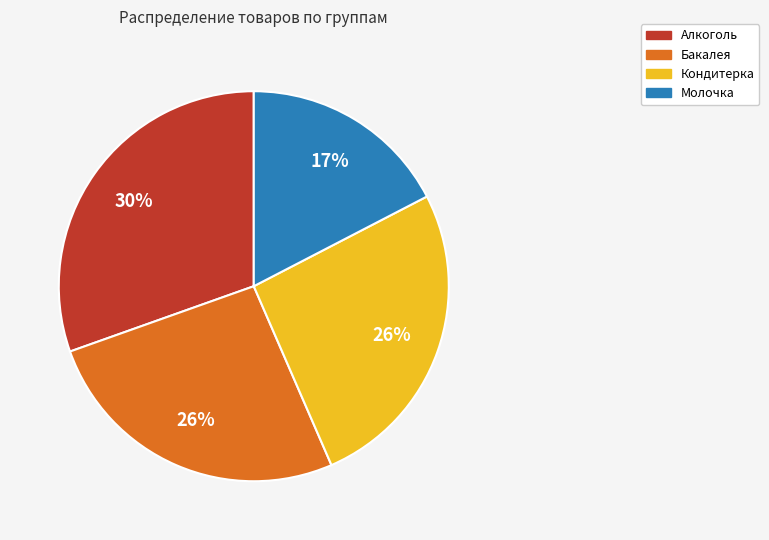

To the nearest percent, what is the difference between the largest and smallest slice percentages?

13%